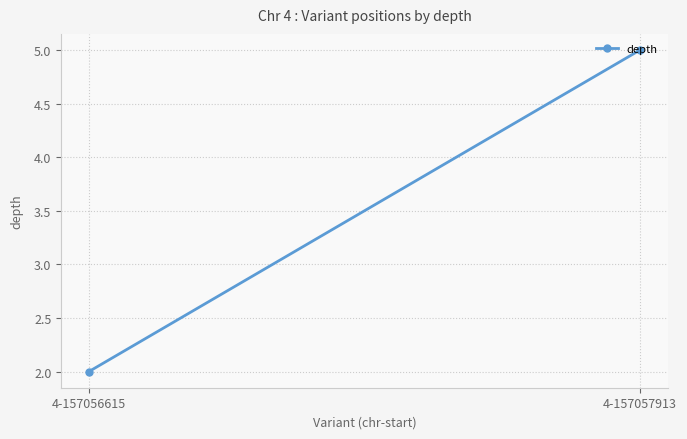

Between 4-157056615 and 4-157057913, which is larger?

4-157057913